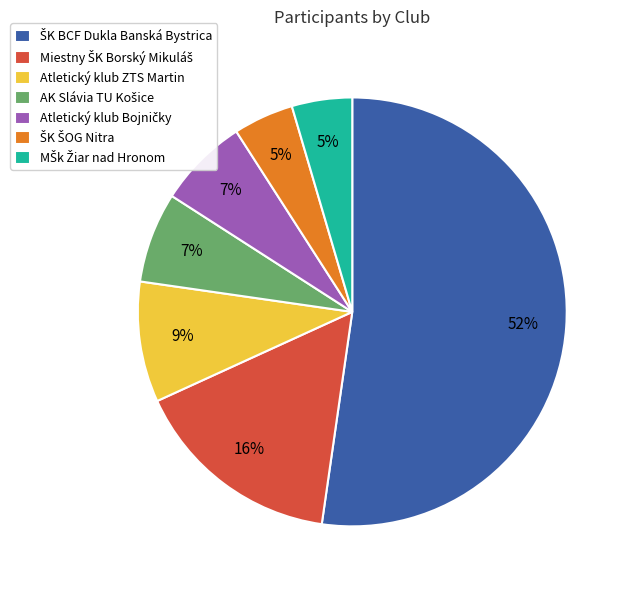

Is there a majority slice in this chart?

Yes